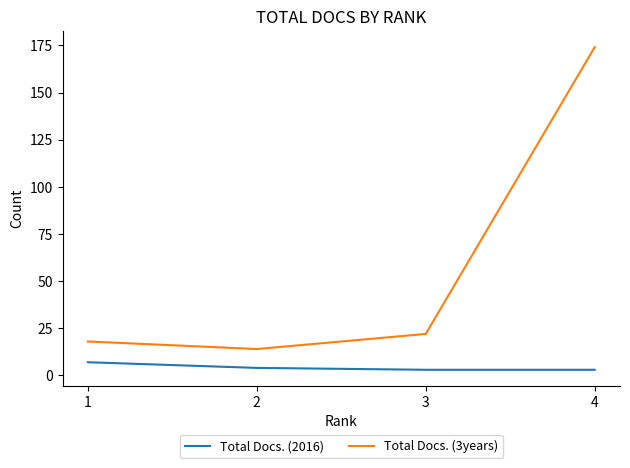

List the series in order of their peak value, lowest first.

Total Docs. (2016), Total Docs. (3years)